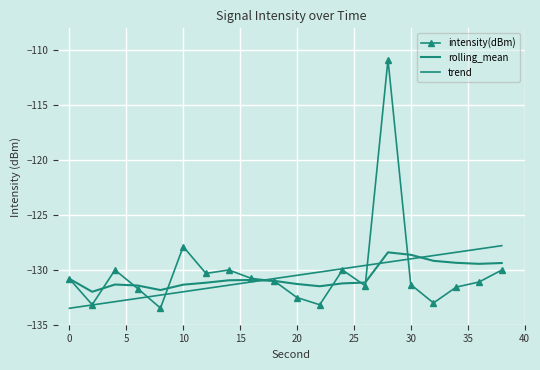

True or false: trend and intensity(dBm) cross at least once.

True